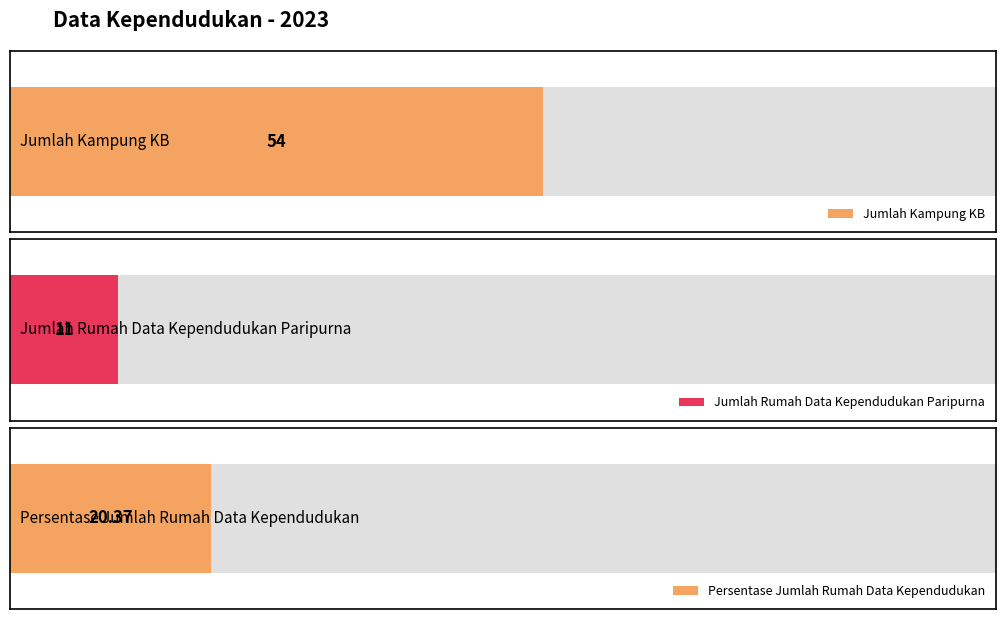

What is the value of the 1st bar from the left?

54.0